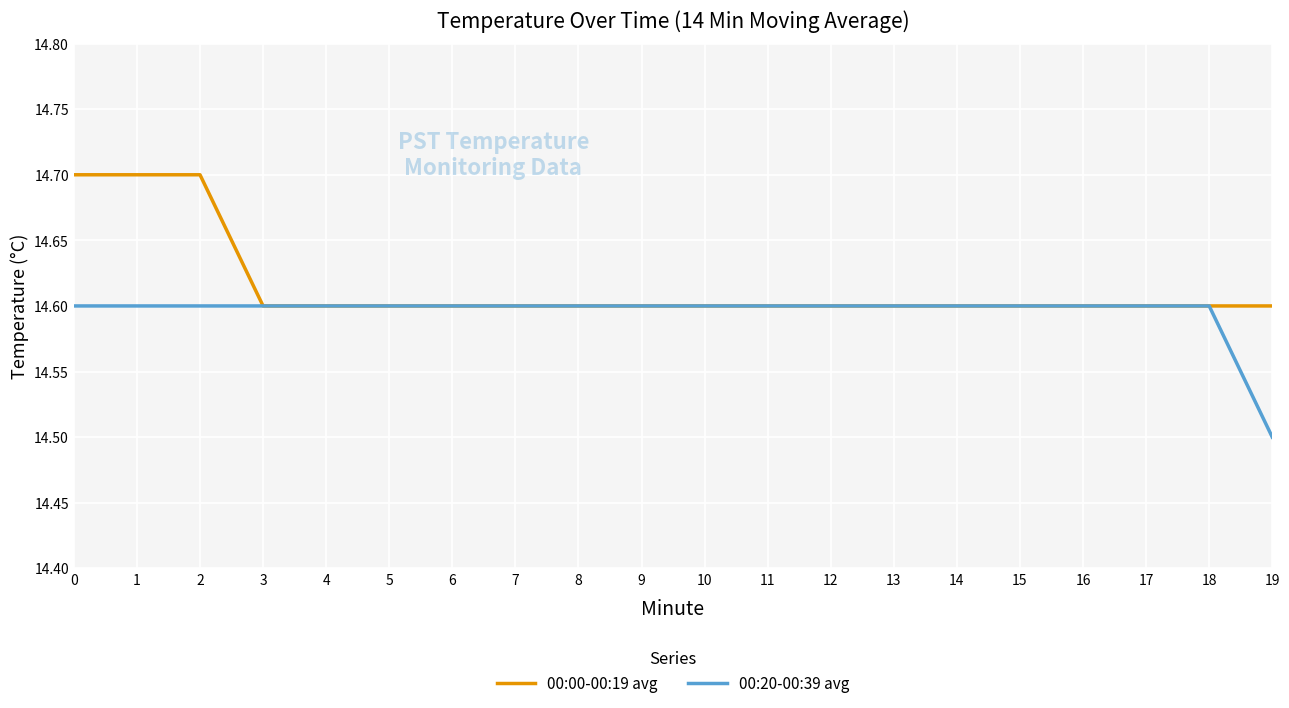

Reading left to right, transcribe all the data shown in this chart.

00:00-00:19 avg: 0=14.7	1=14.7	2=14.7	3=14.6	4=14.6	5=14.6	6=14.6	7=14.6	8=14.6	9=14.6	10=14.6	11=14.6	12=14.6	13=14.6	14=14.6	15=14.6	16=14.6	17=14.6	18=14.6	19=14.6
00:20-00:39 avg: 0=14.6	1=14.6	2=14.6	3=14.6	4=14.6	5=14.6	6=14.6	7=14.6	8=14.6	9=14.6	10=14.6	11=14.6	12=14.6	13=14.6	14=14.6	15=14.6	16=14.6	17=14.6	18=14.6	19=14.5